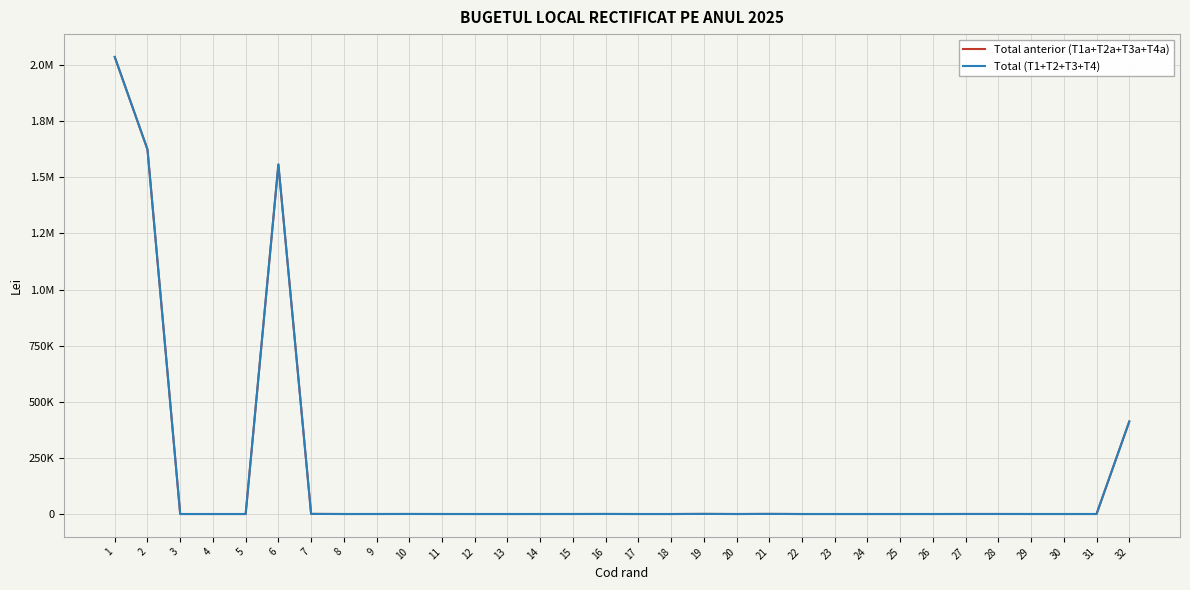

True or false: Total (T1+T2+T3+T4) has more than 0 points higher than both neighbors.

True